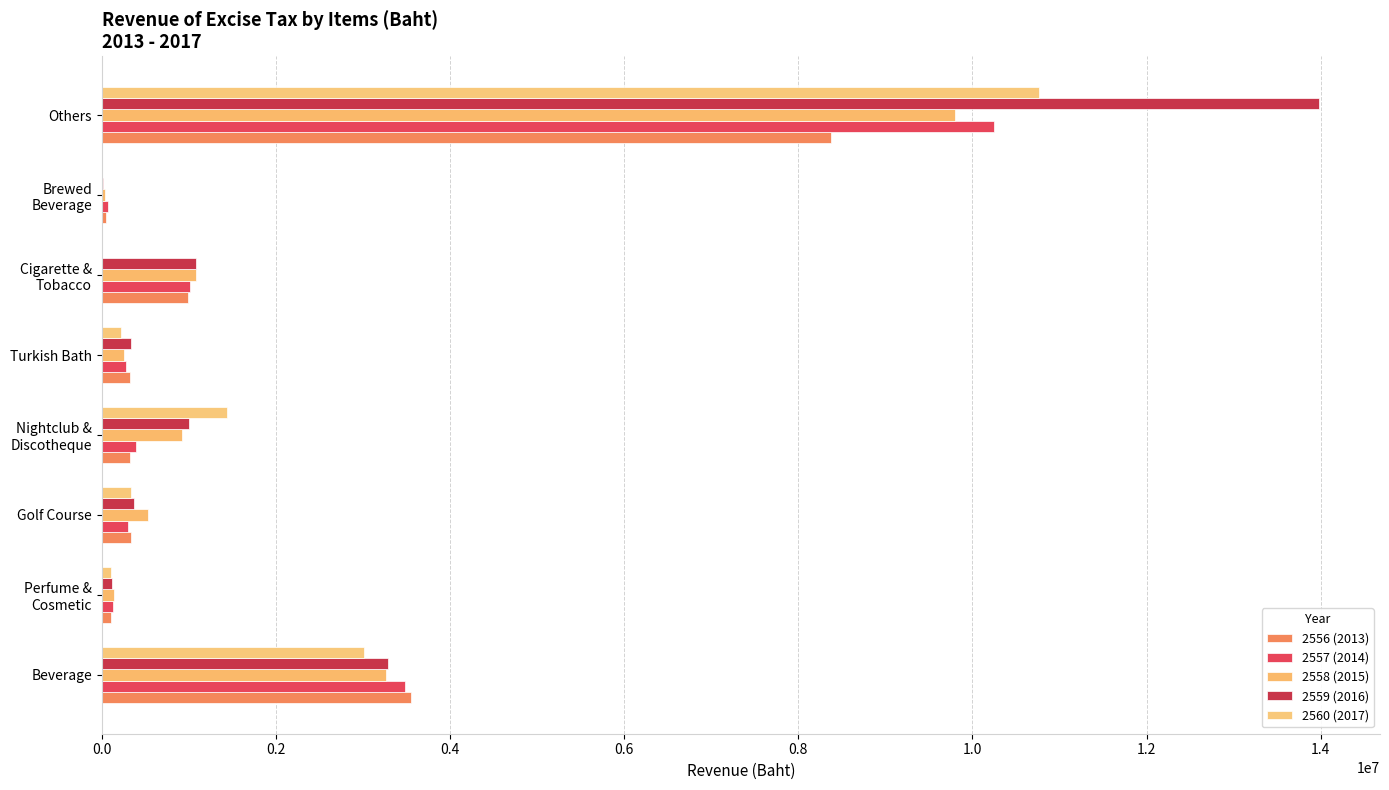

Reading left to right, what are all the values shown in this chart?

2556 (2013): 3546703.3	103222.8	331185.2	321805.0	327788.3	994620.0	48950.0	8370355.0
2557 (2014): 3479478.6	126684.4	305074.9	394832.2	277585.8	1015045.0	66528.0	10246919.1
2558 (2015): 3266046.1	144661.6	527851.9	926845.1	257471.0	1080595.0	32333.0	9804414.2
2559 (2016): 3284262.0	113143.0	374671.0	1003543.0	333152.0	1086100.0	17909.0	13982026.4
2560 (2017): 3015763.2	111479.2	338953.6	1440931.0	219076.0	0.0	7199.0	10769153.4